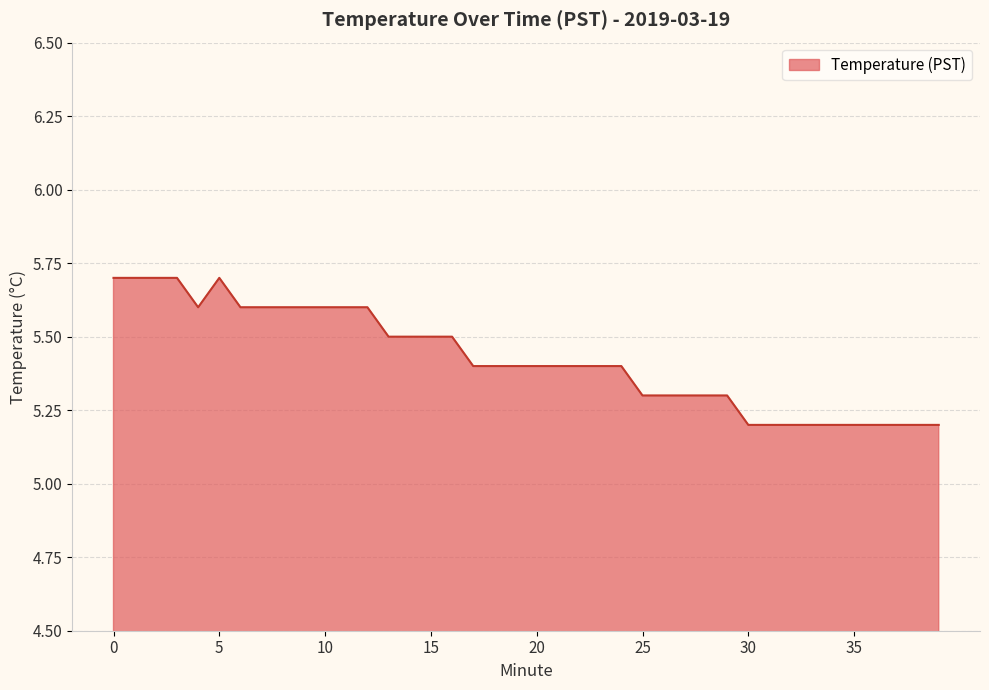

What is the difference between the maximum and minimum values?

0.5